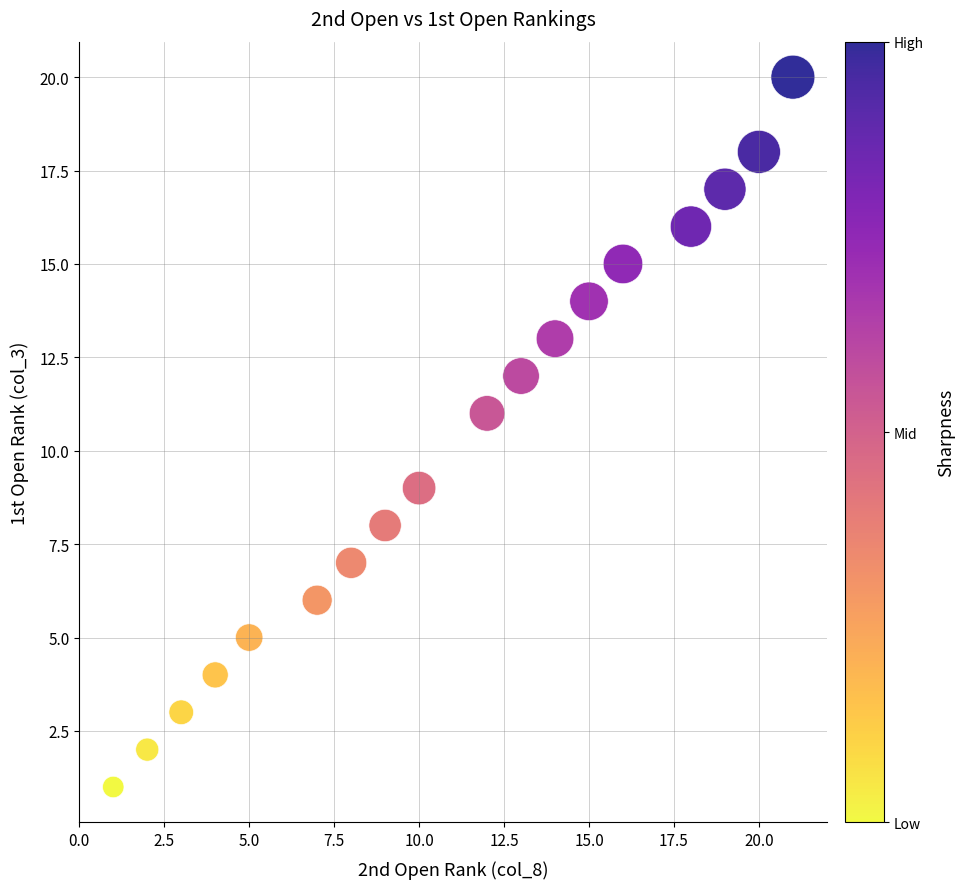

What is the range of Y values (max minus min)?

19